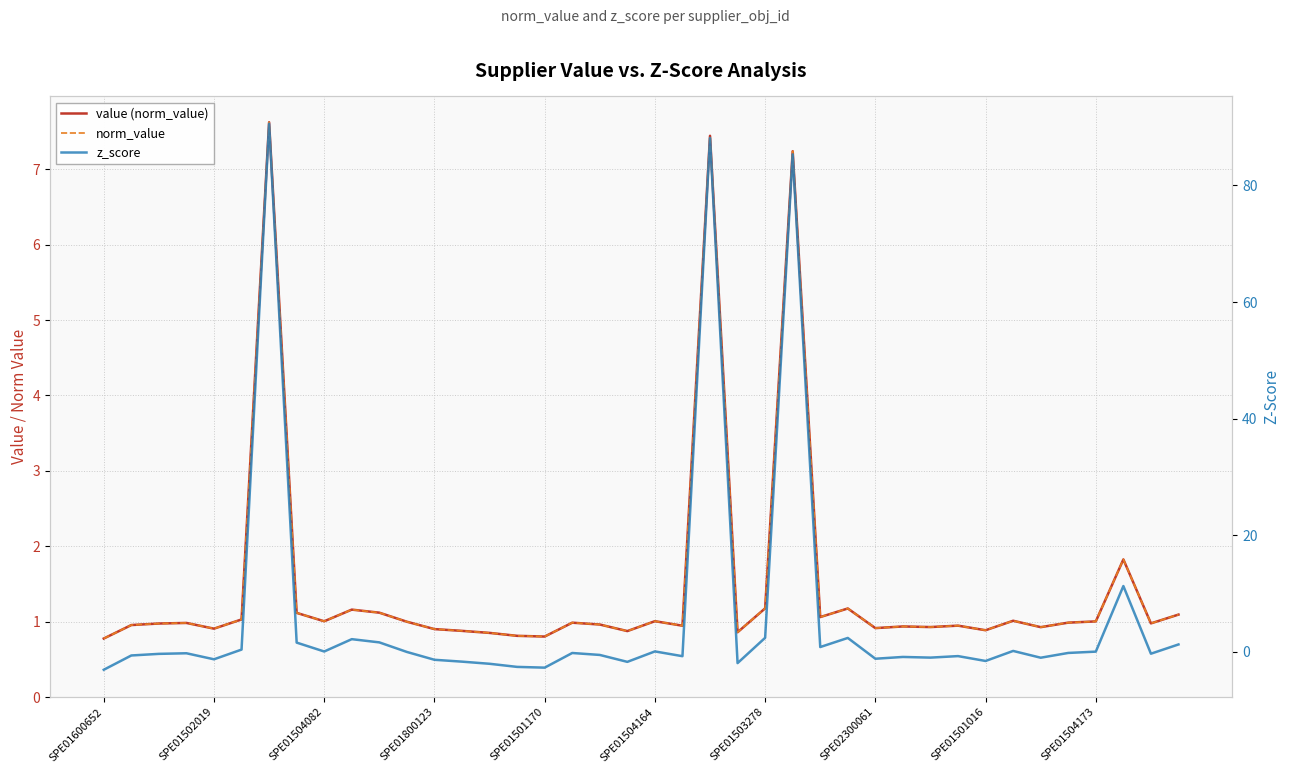

Which series has the largest total across all categories?

z_score